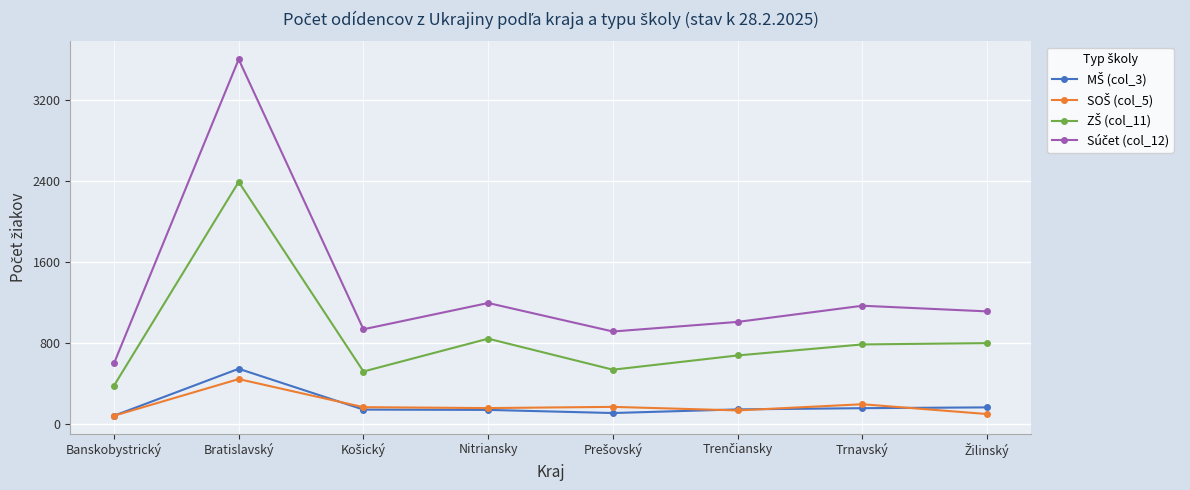

What is the label of the 5th point from the right?

Nitriansky